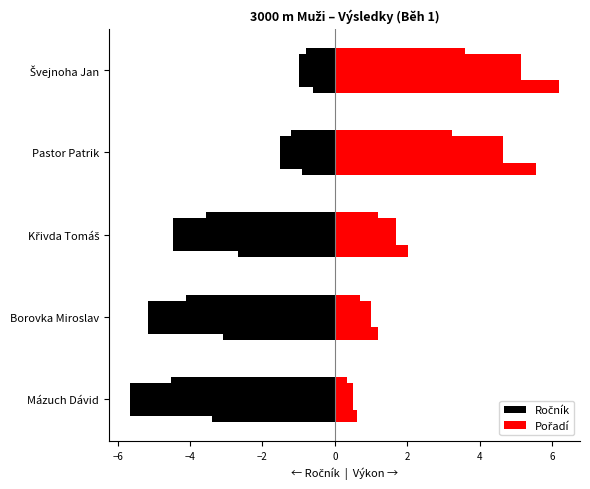

List the series in order of their overall mean, highest first.

Pořadí, Ročník